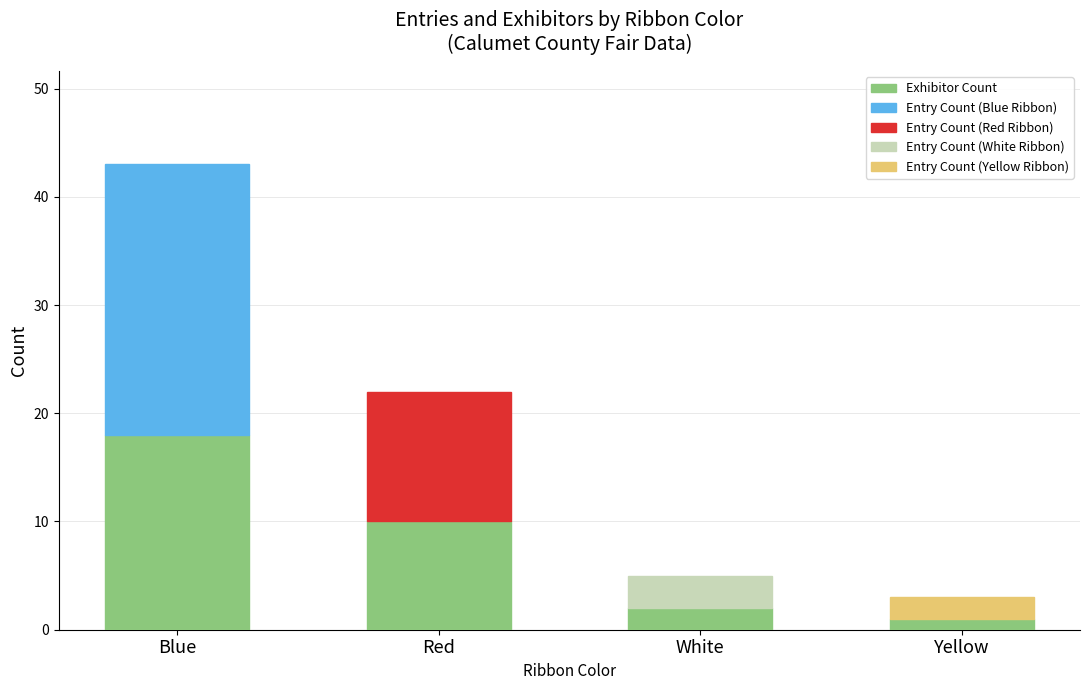

At which category is the sum across all series the highest?

Blue